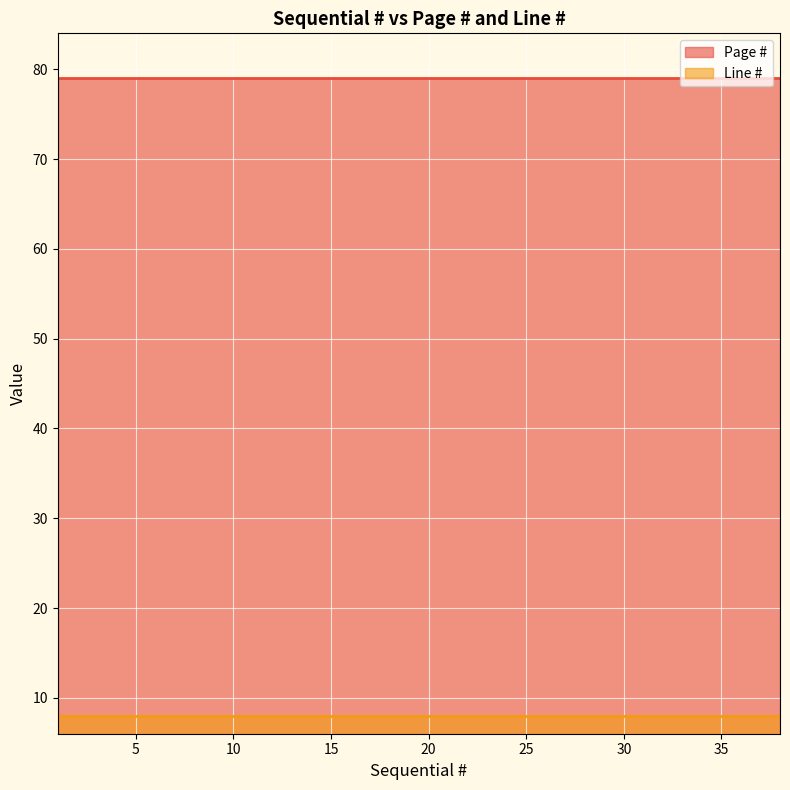

At which category is the sum across all series the highest?

1